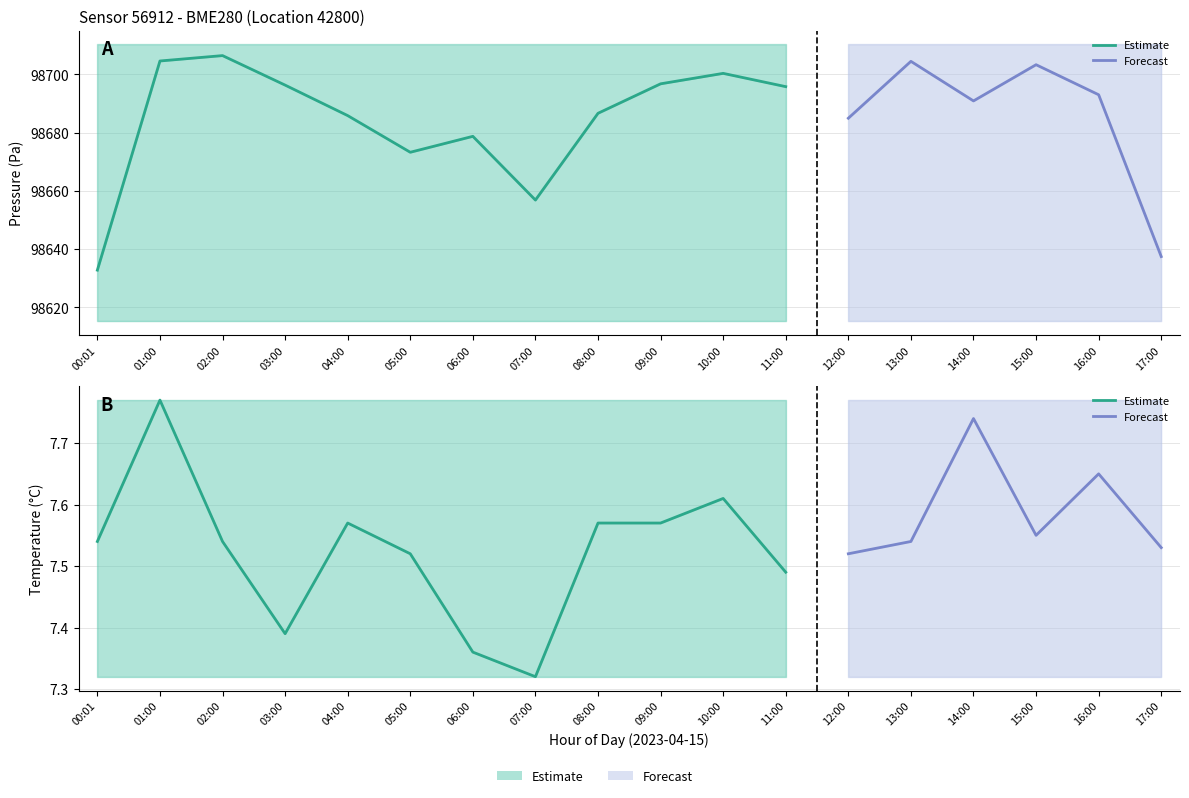

Is it true that temperature_upper equals 5.3 at 07:00?

False